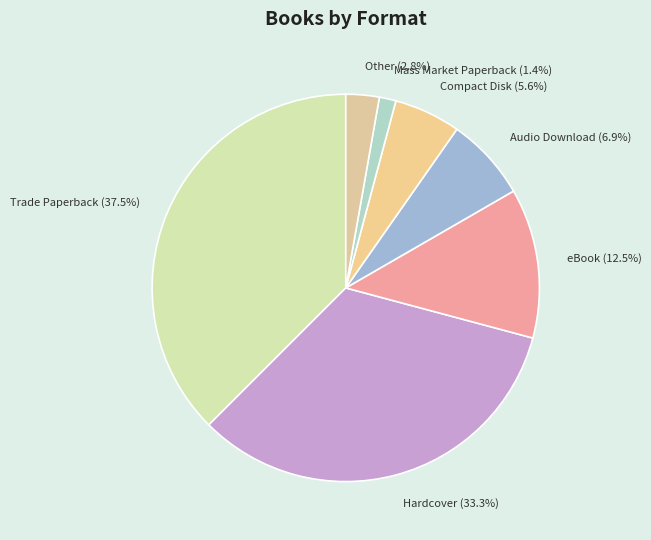

Count the number of slices in the pie.

7